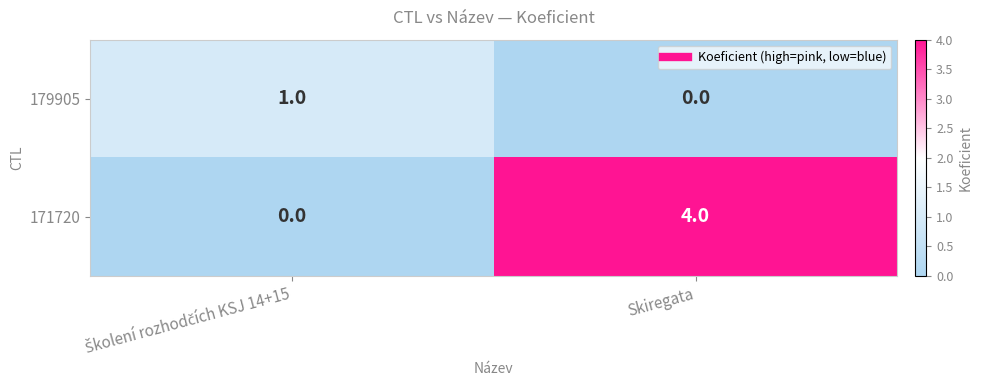

At which category is the sum across all series the highest?

Skiregata